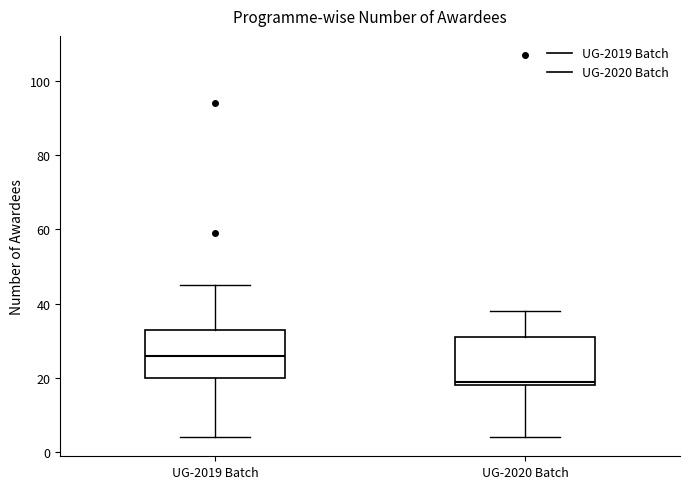

Reading left to right, read every box against the y-axis: the position of its median line, the range the box covers, and the ends of its whiskers. The values are not printed on the chart, so give them approximately, as read against the axis.

UG-2019 Batch: median 26, box 20 to 34, whiskers 4 to 46
UG-2020 Batch: median 20, box 18 to 32, whiskers 4 to 38